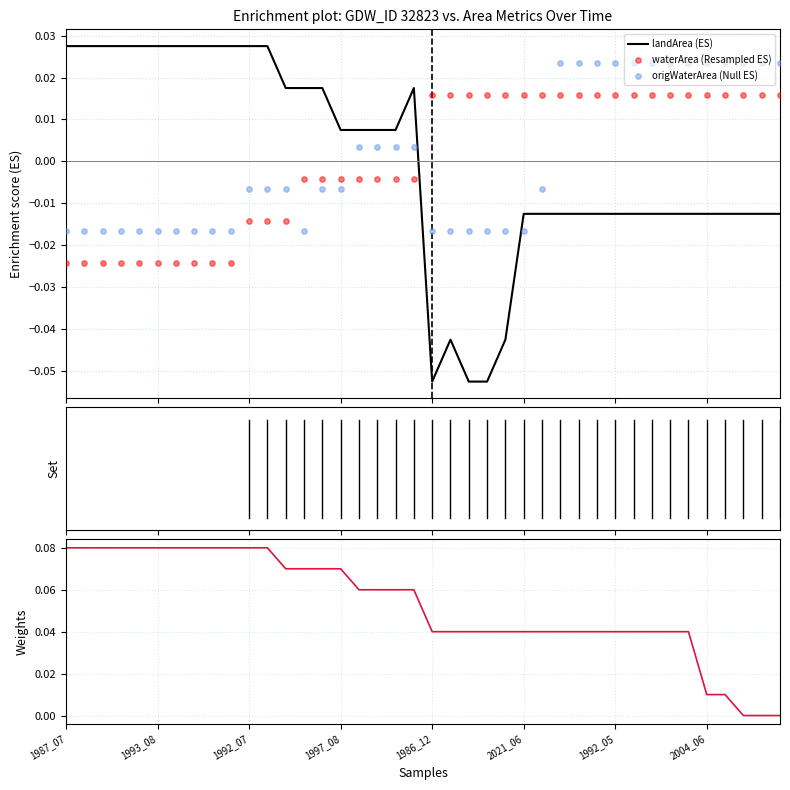

At how many categories does at least one series exceed 0?

40